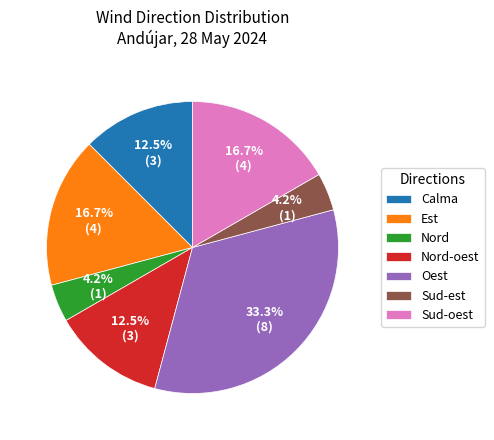

To the nearest percent, what is the difference between the Sud-est and Calma slice percentages?

8%